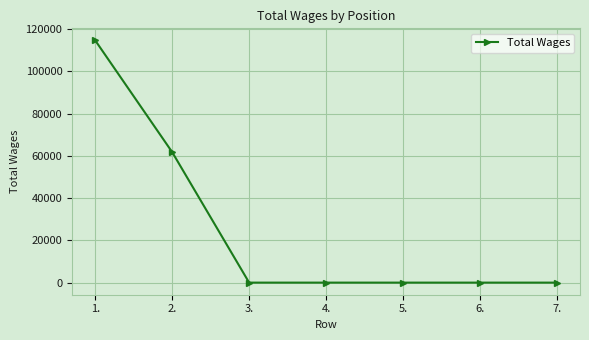

True or false: the data shows 0 at 3..

True